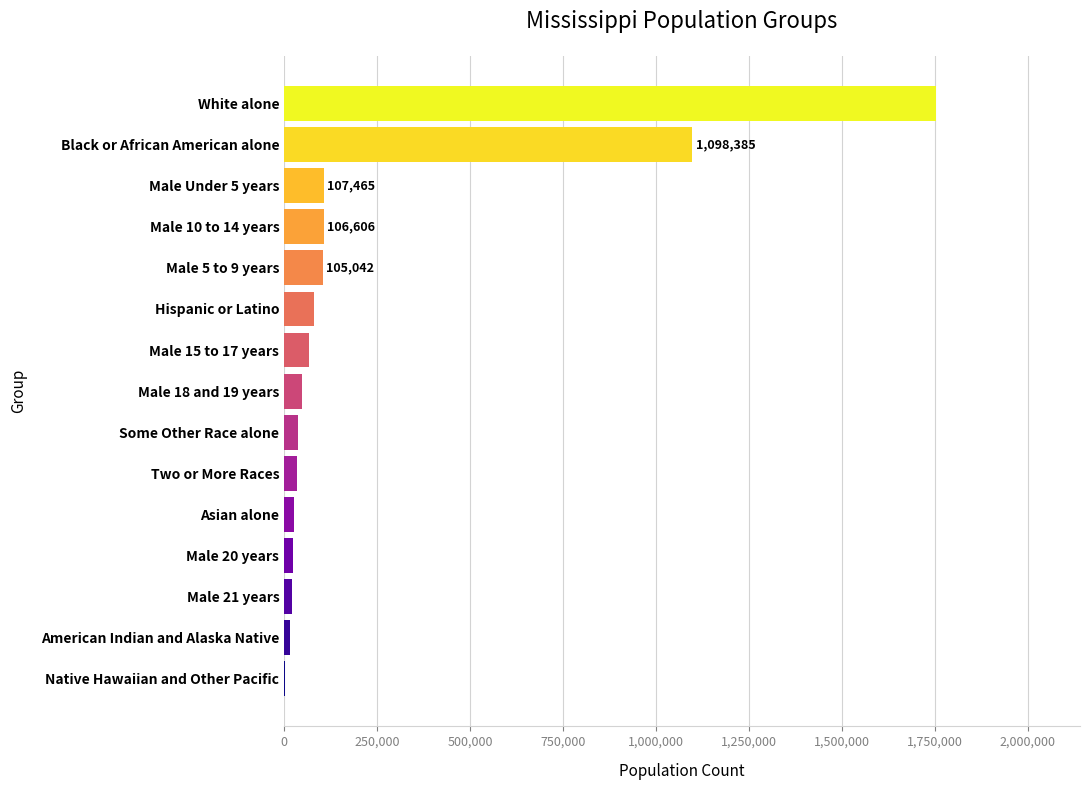

What is the change in value from Male 21 years to Male 5 to 9 years?

+83273